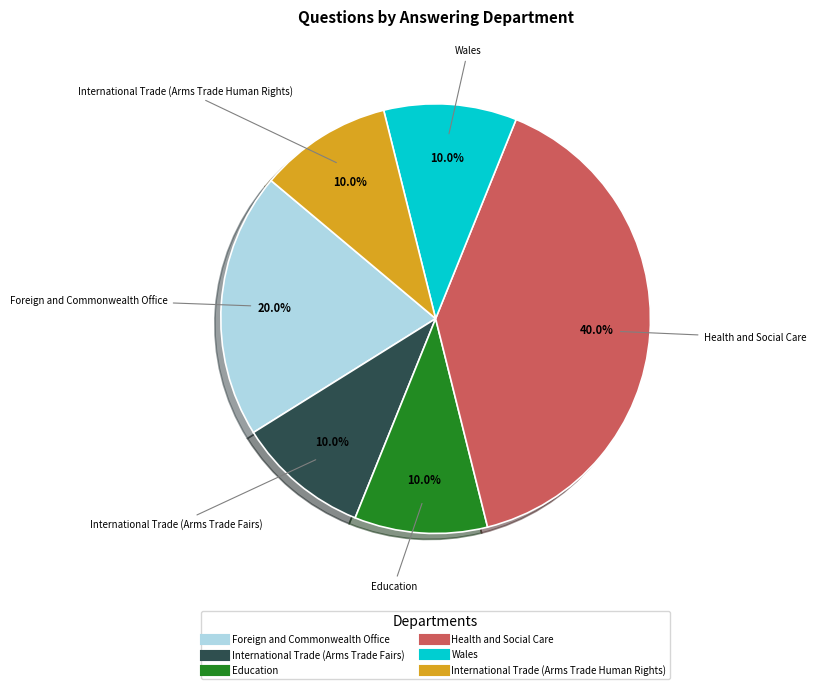

To the nearest percent, what is the combined percentage of International Trade (Arms Trade Fairs) and Wales?

20%